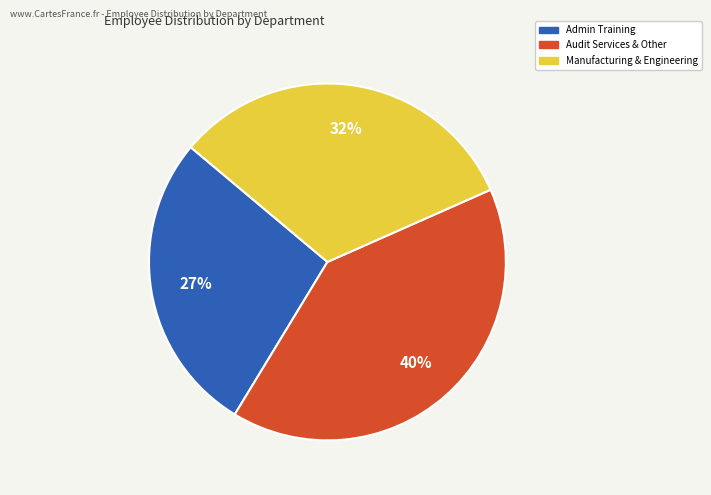

To the nearest percent, what is the average slice percentage?

33%